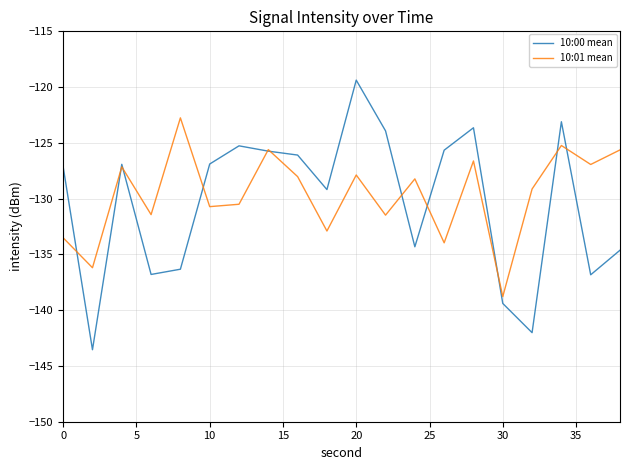

Which series has the largest range (max minus min)?

10:00 mean